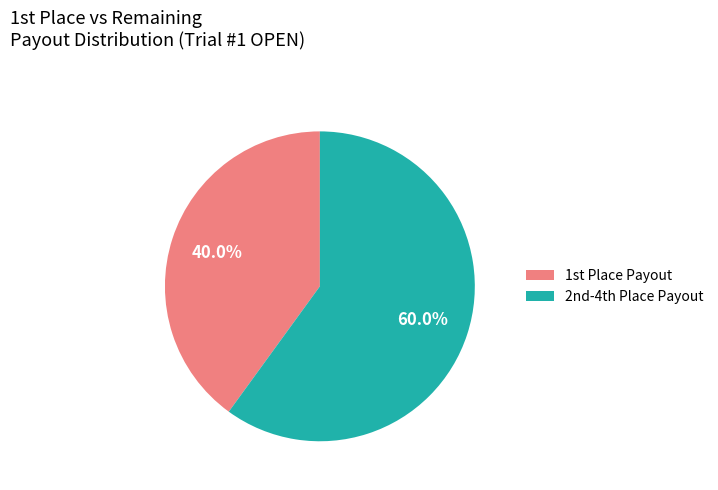

To the nearest percent, what is the difference between the largest and smallest slice percentages?

20%